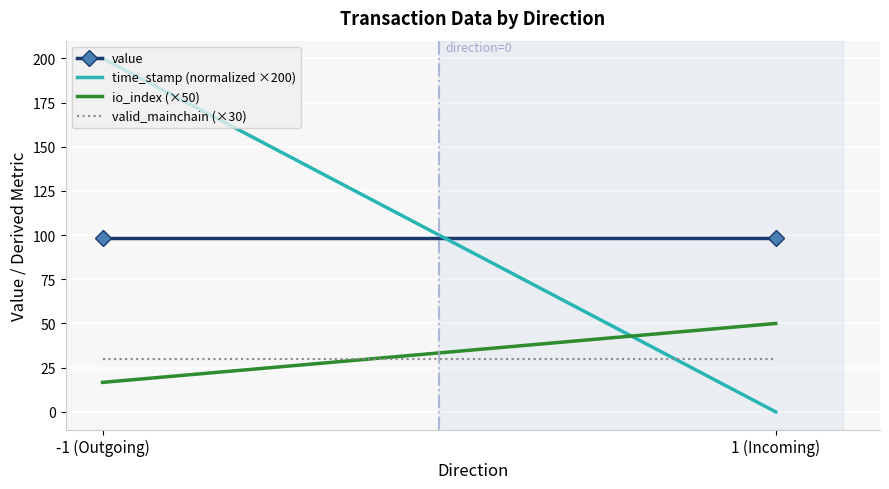

How many series are shown in this chart?

4